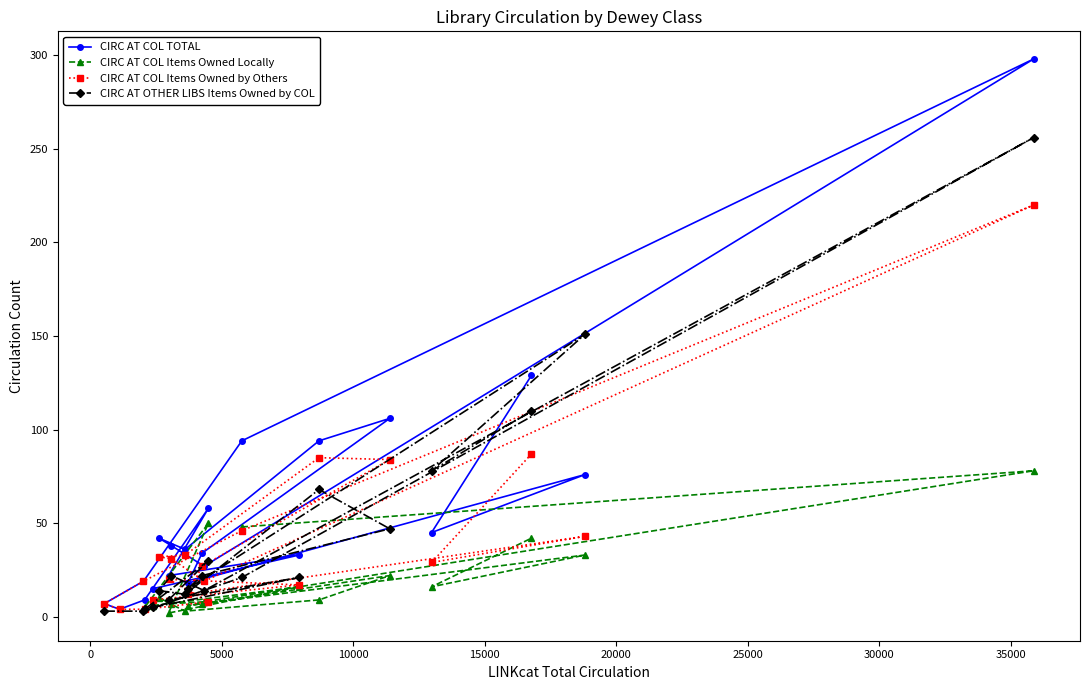

How many interior local peaks does the CIRC AT OTHER LIBS Items Owned by COL series have?

6